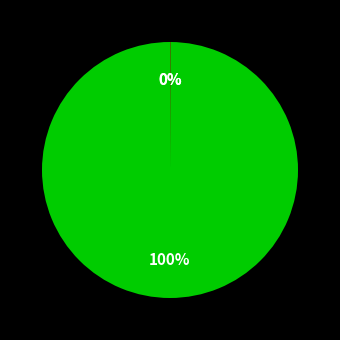

Is there a majority slice in this chart?

Yes